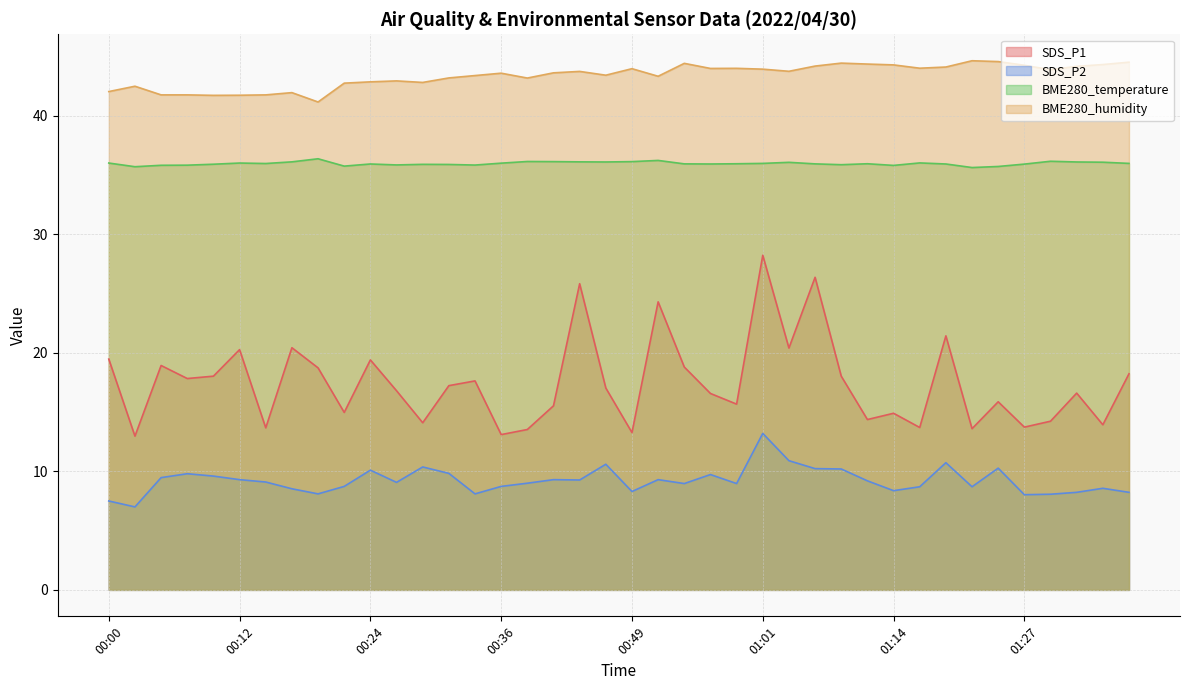

The value of BME280_temperature at 00:00 is 36.0. True or false?

True